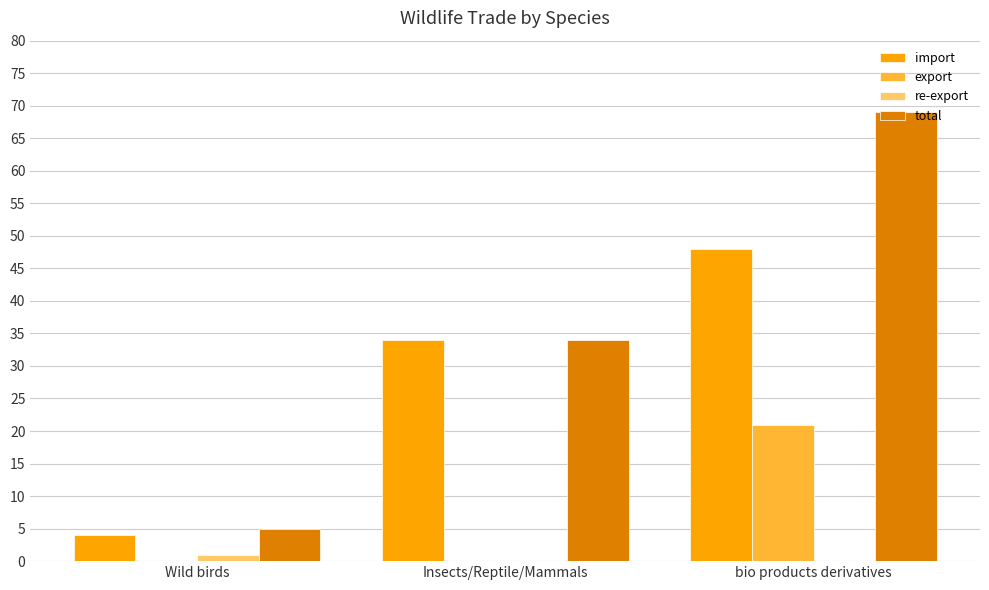

At which category is the sum across all series the highest?

bio products derivatives